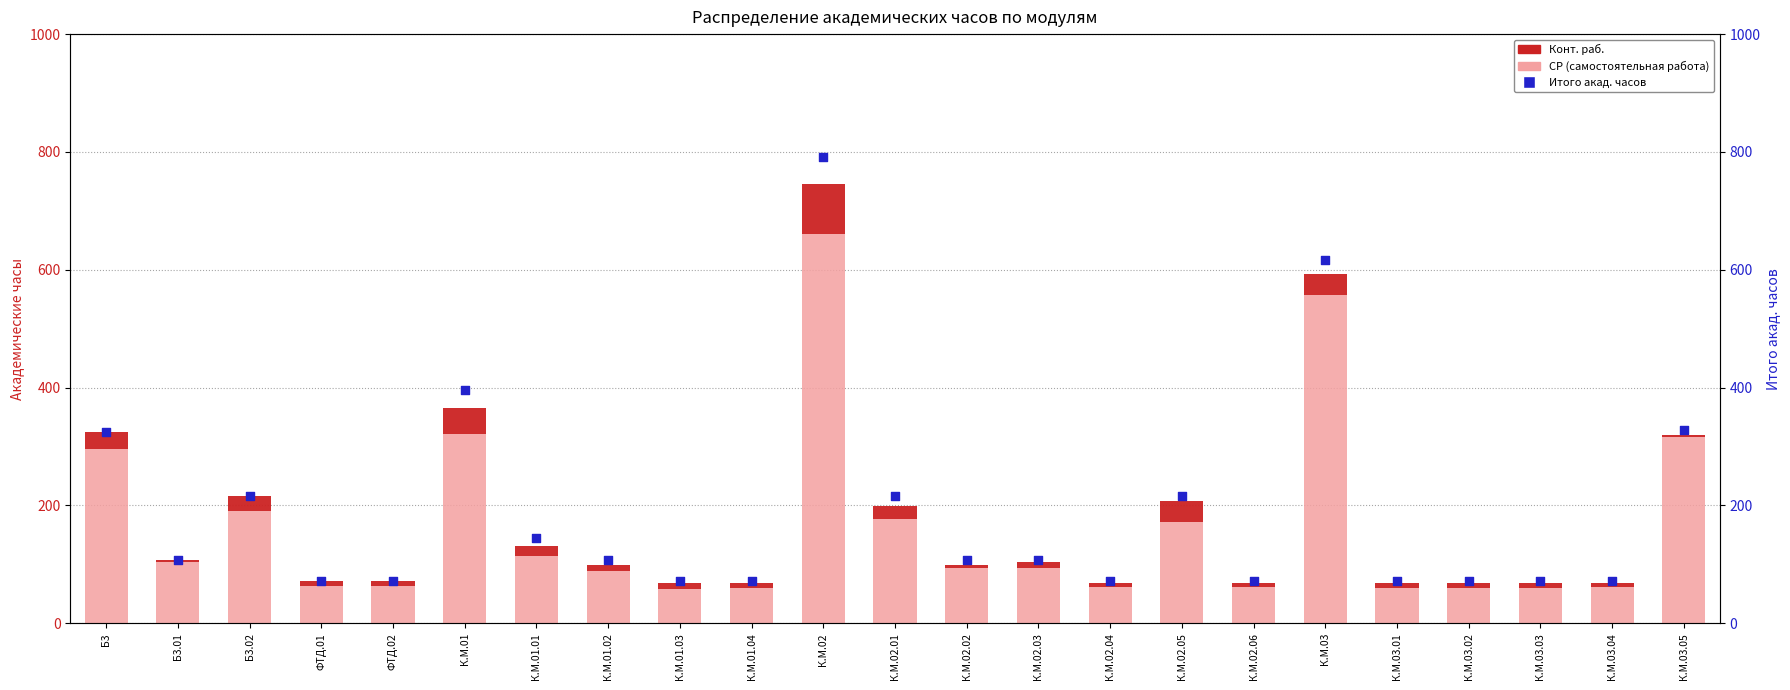

Which series contains the highest Y value?

Итого акад. часов